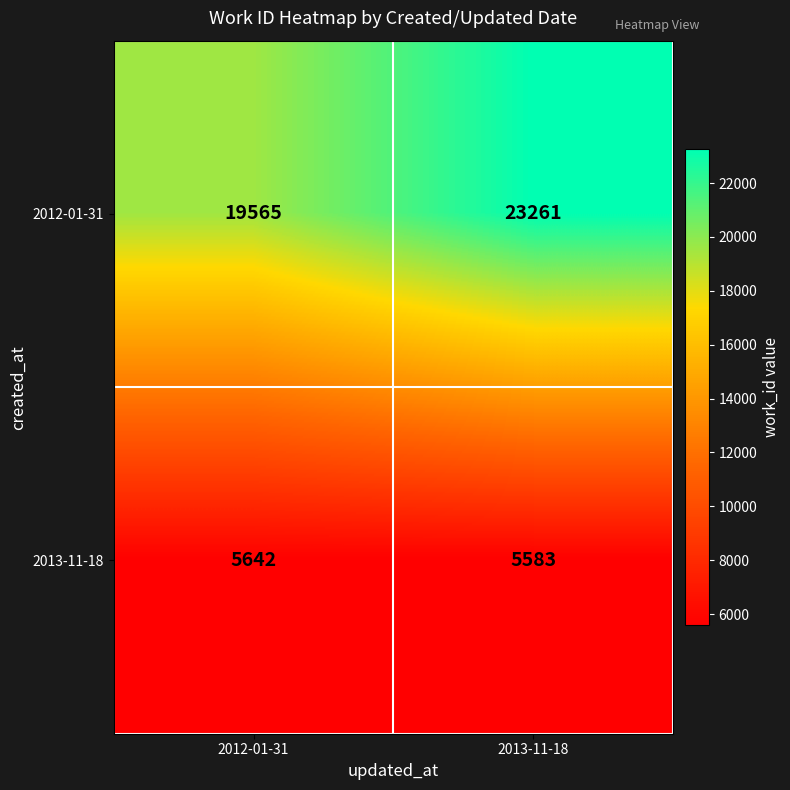

Which series has the largest total across all categories?

2012-01-31